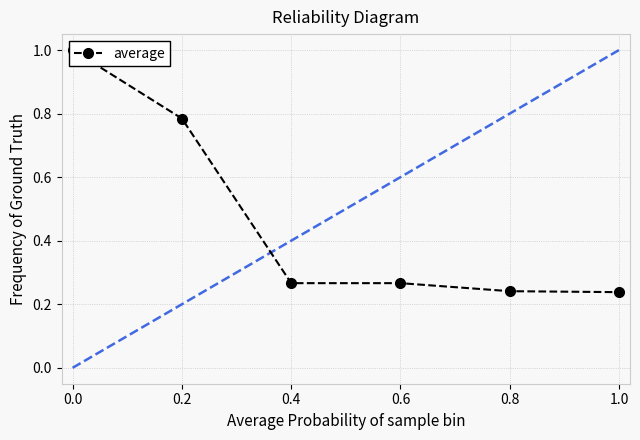

How many lines are shown in the chart?

1